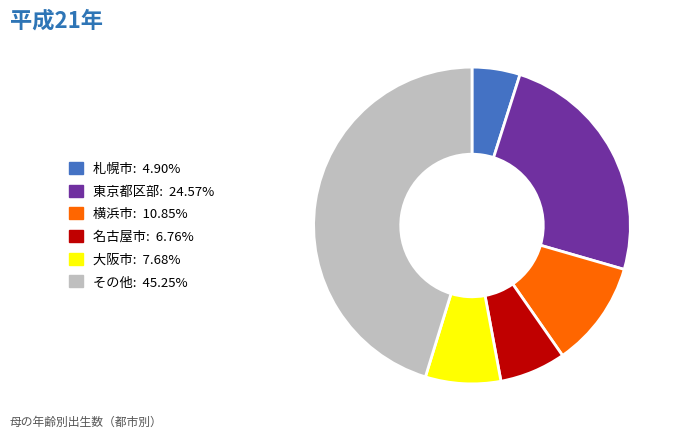

Does any single category account for the majority?

No